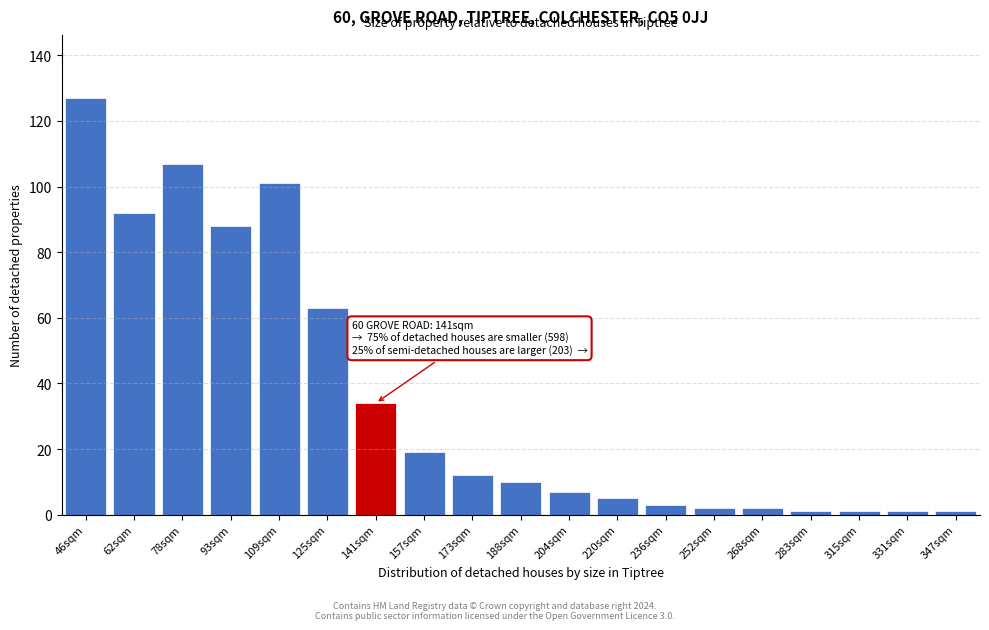

Reading left to right, list all the values displayed in this chart.

46sqm=127	62sqm=92	78sqm=107	93sqm=88	109sqm=101	125sqm=63	141sqm=34	157sqm=19	173sqm=12	188sqm=10	204sqm=7	220sqm=5	236sqm=3	252sqm=2	268sqm=2	283sqm=1	315sqm=1	331sqm=1	347sqm=1